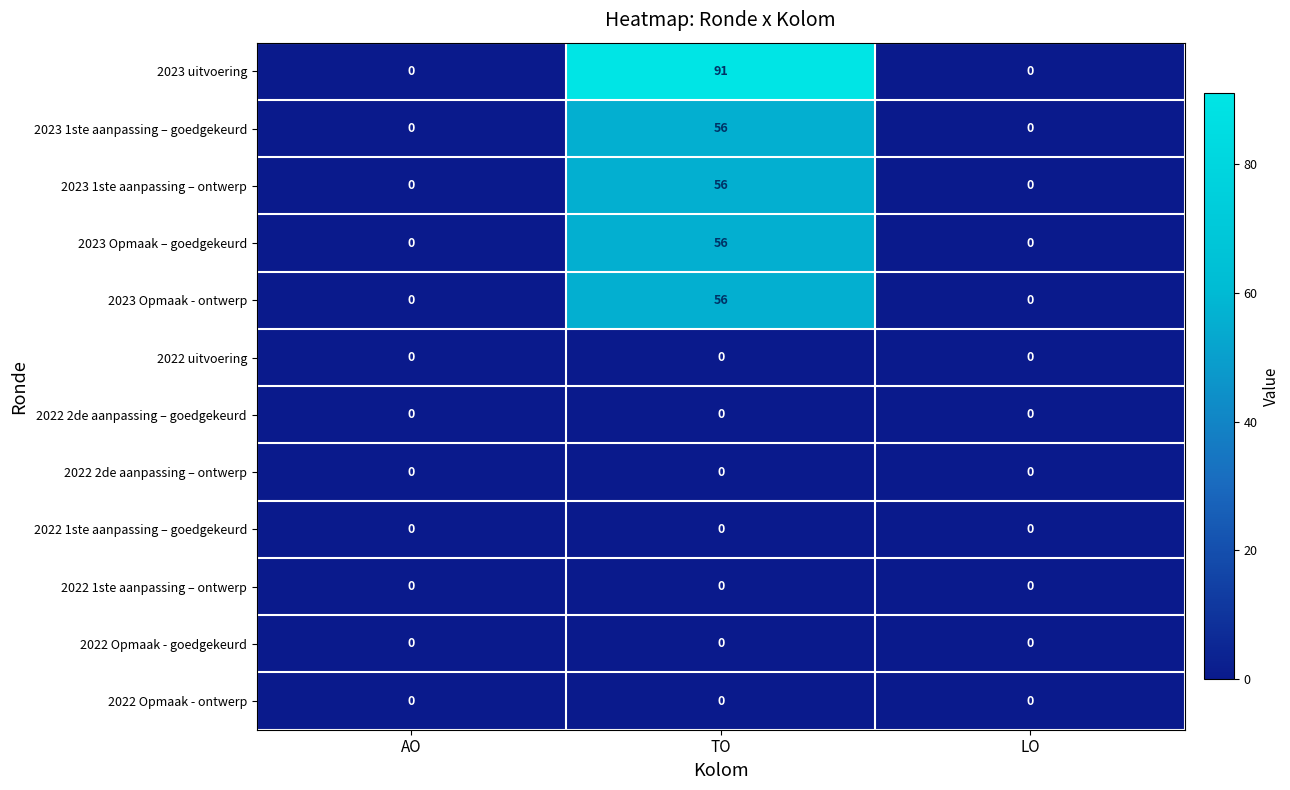

What is the sum of the 2023 1ste aanpassing – goedgekeurd values at TO and AO?

56